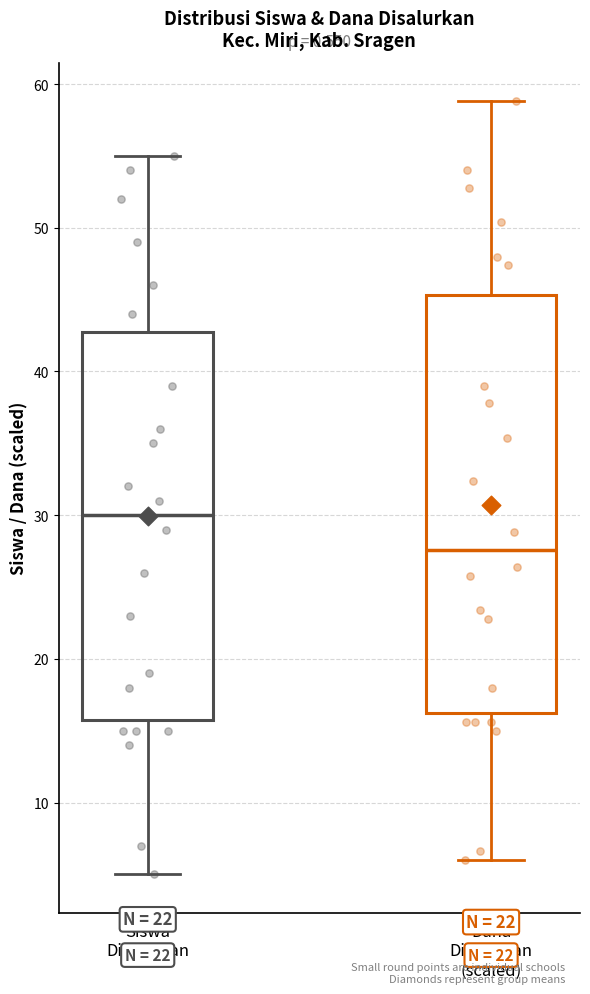

Where is the upper edge of the box for Dana Disalurkan (scaled) on the y-axis? The values are not printed on the chart, so give them approximately, as read against the axis.

45